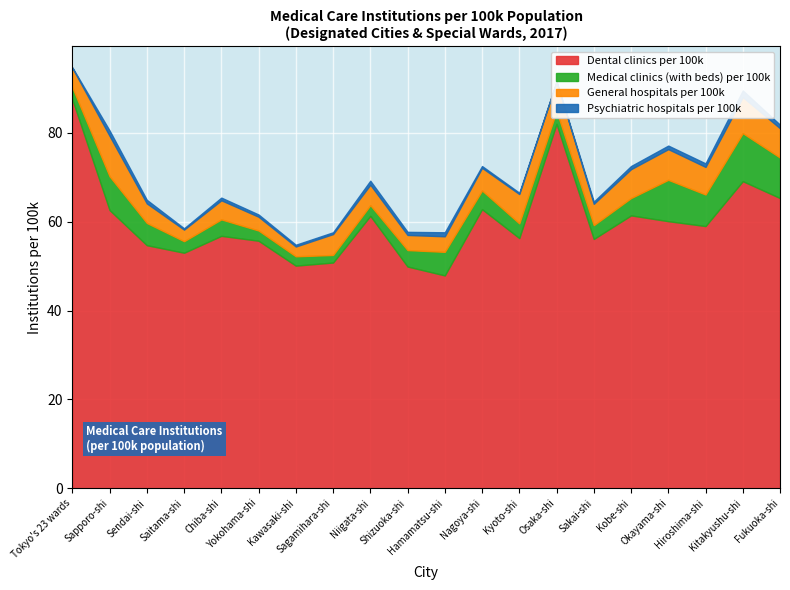

What is the label of the 18th point from the right?

Sendai-shi